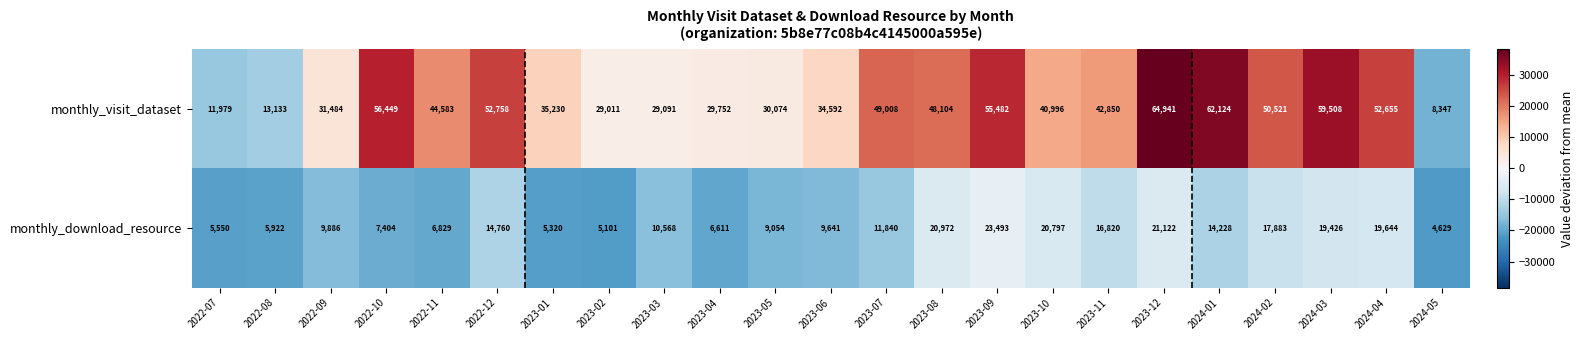

Where does the monthly_download_resource series first go above 10568?

2022-12